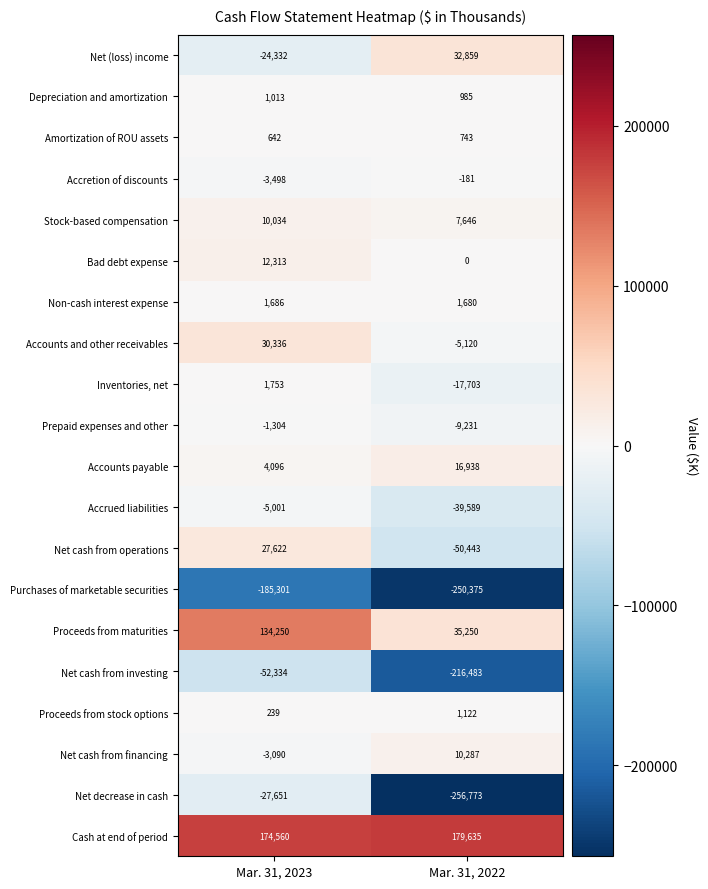

Which series changed the most between Mar. 31, 2023 and Mar. 31, 2022?

Net decrease in cash